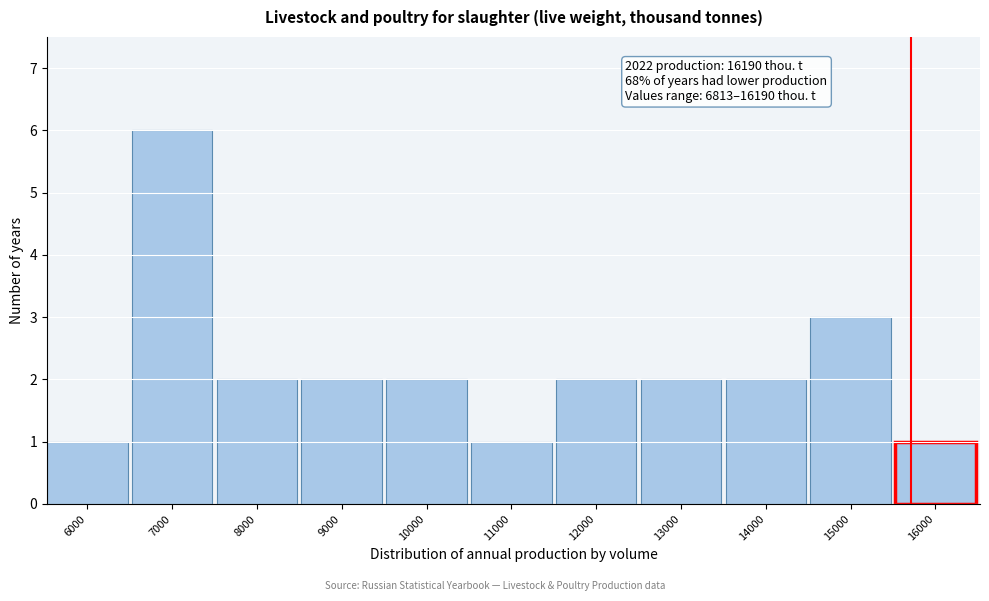

Reading left to right, transcribe all the data shown in this chart.

1	6	2	2	2	1	2	2	2	3	1